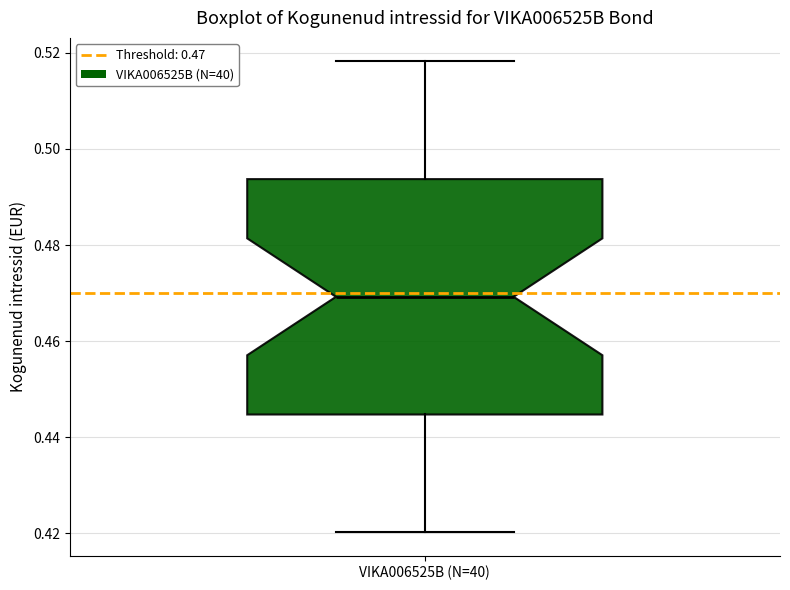

Transcribe this box plot: give where the median line is, the range the box spans, and where the two whiskers end, as read against the y-axis. The values are not printed on the chart, so give them approximately, as read against the axis.

median 0.470, box 0.444 to 0.494, whiskers 0.420 to 0.518